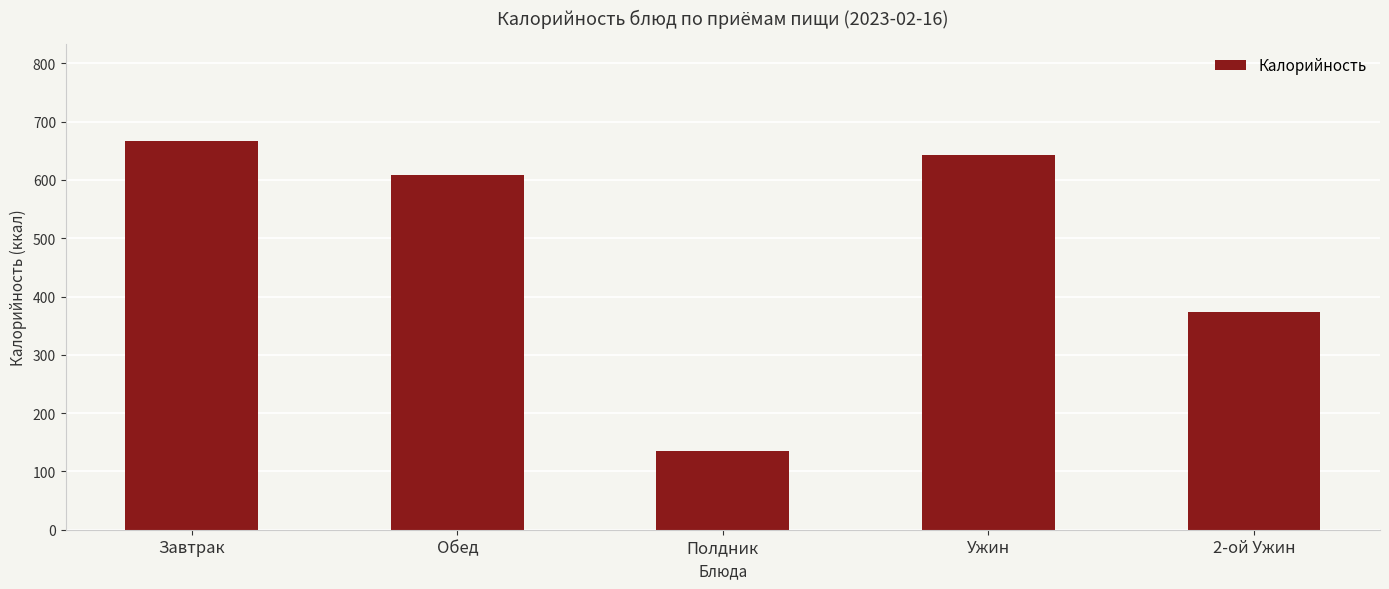

What is the value of the 5th bar from the left?

373